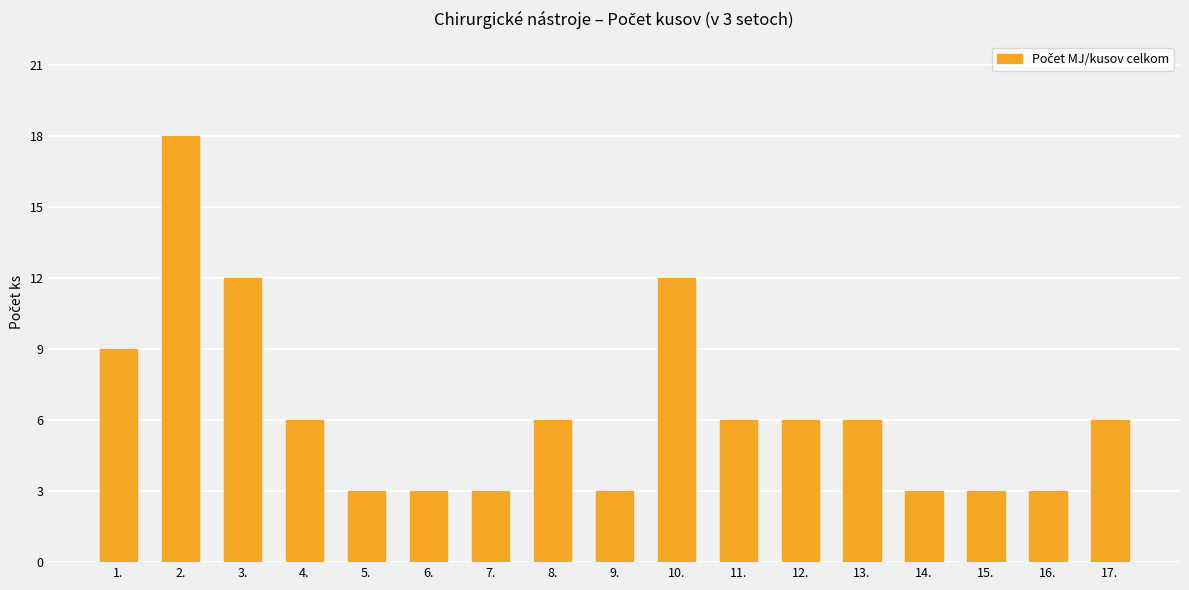

Reading left to right, list all the values displayed in this chart.

9	18	12	6	3	3	3	6	3	12	6	6	6	3	3	3	6